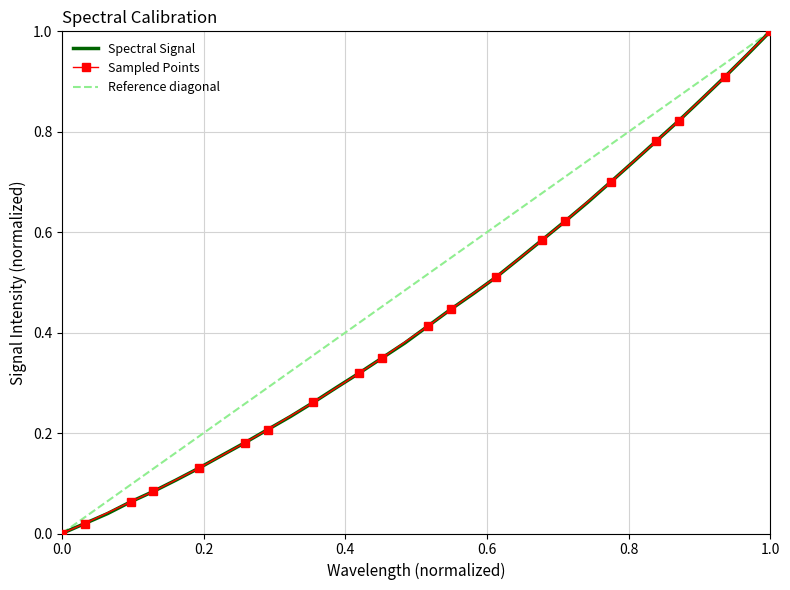

How many data points does each series have?

32